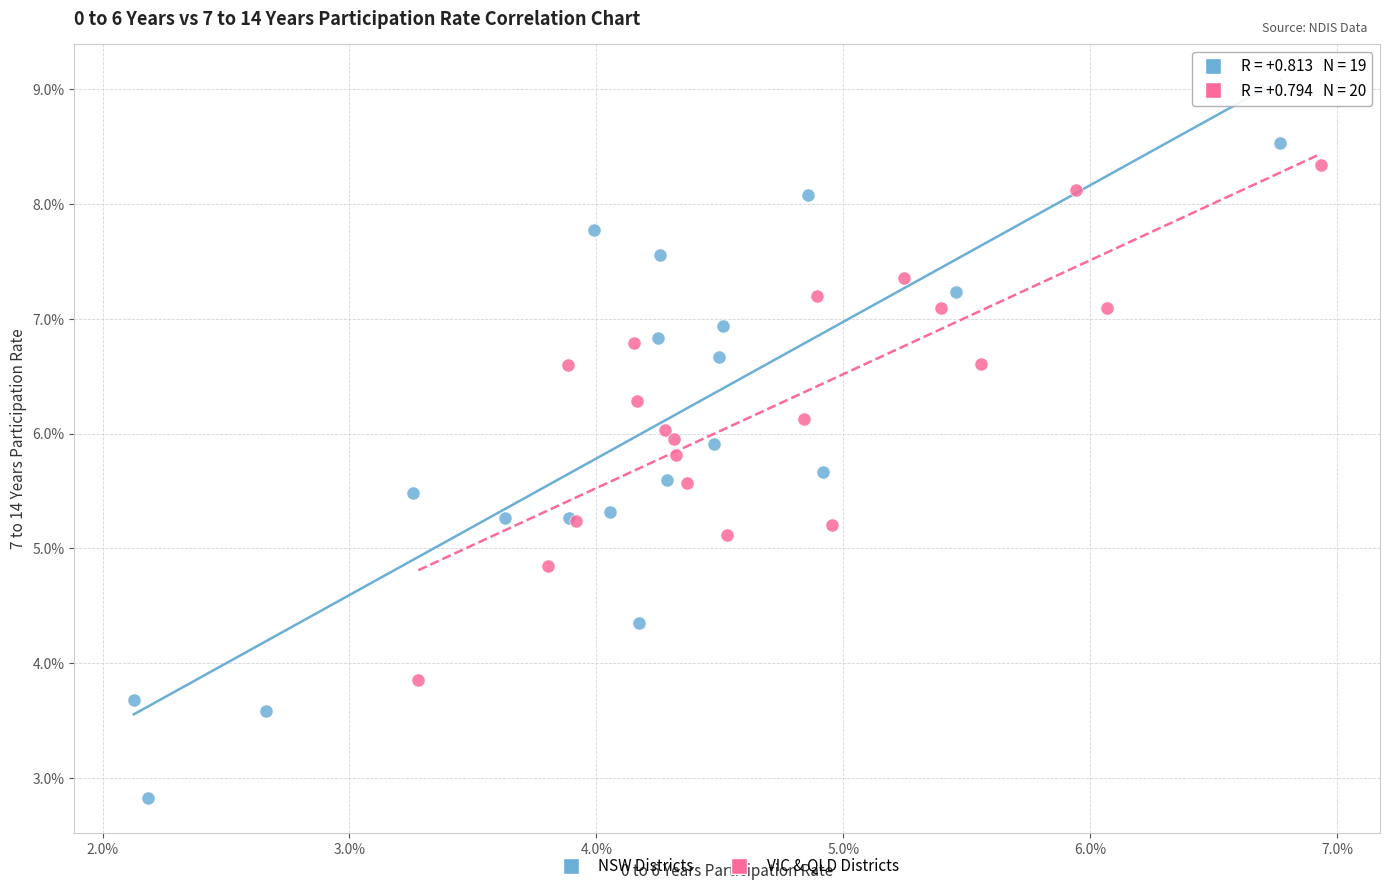

What are all the series names shown in the legend?

NSW Districts, VIC & QLD Districts